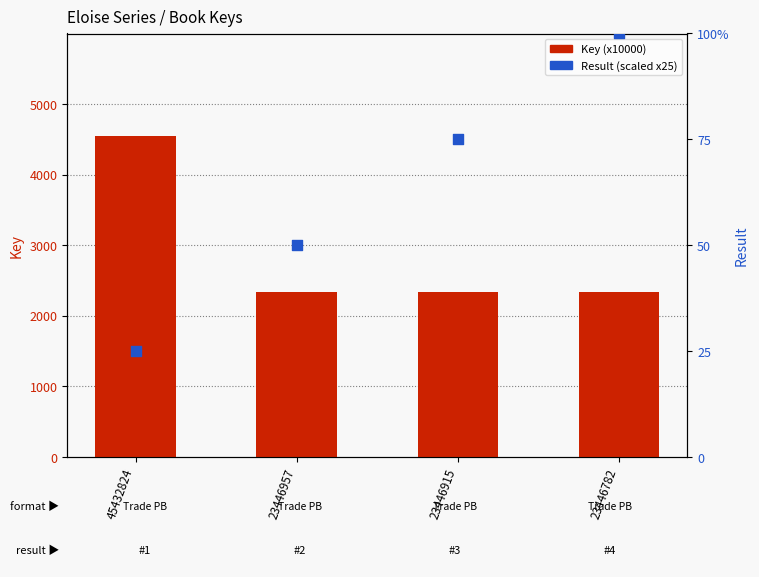

Which series contains the lowest Y value?

Result (scaled)